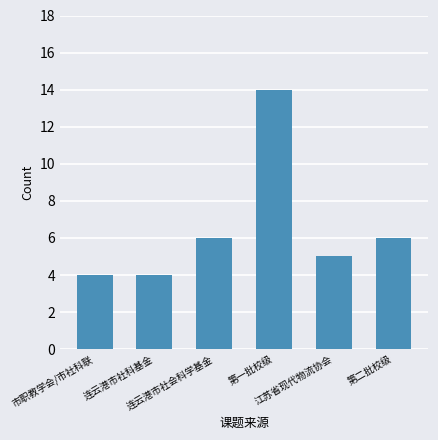

Reading left to right, transcribe all the data shown in this chart.

4	4	6	14	5	6